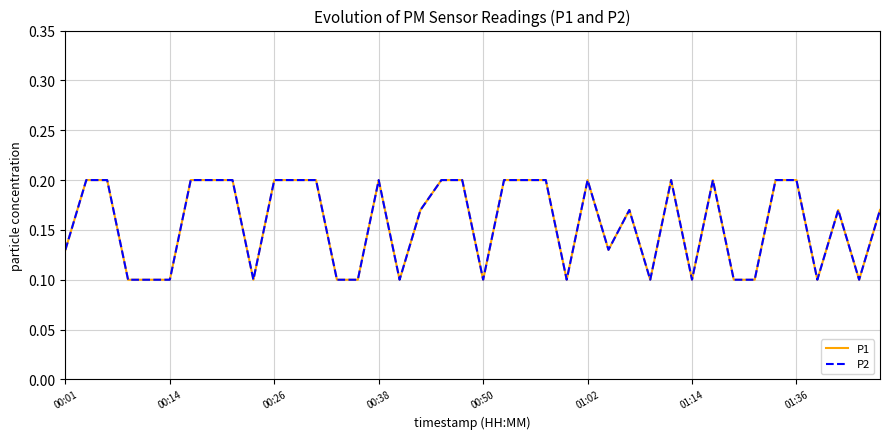

What is the maximum value for P1?

0.2